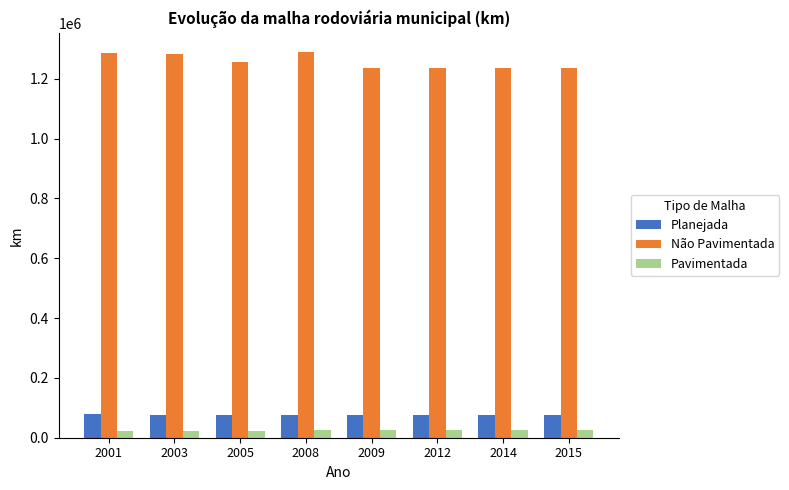

What is the maximum value shown in the chart?

1288940.8